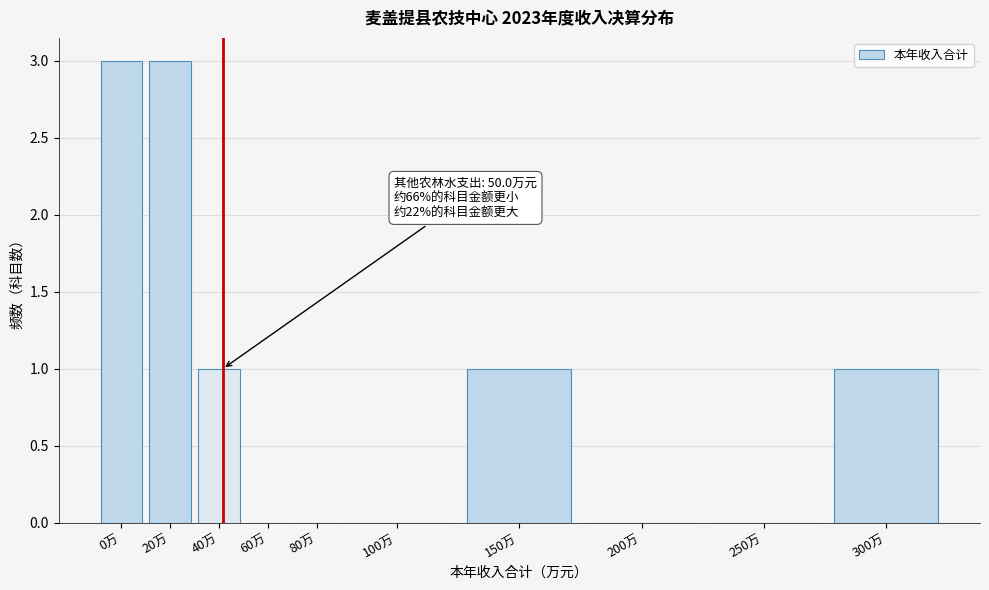

Reading left to right, extract all data points from this chart.

0万=3	20万=3	40万=1	60万=0	80万=0	100万=0	150万=1	200万=0	250万=0	300万=1